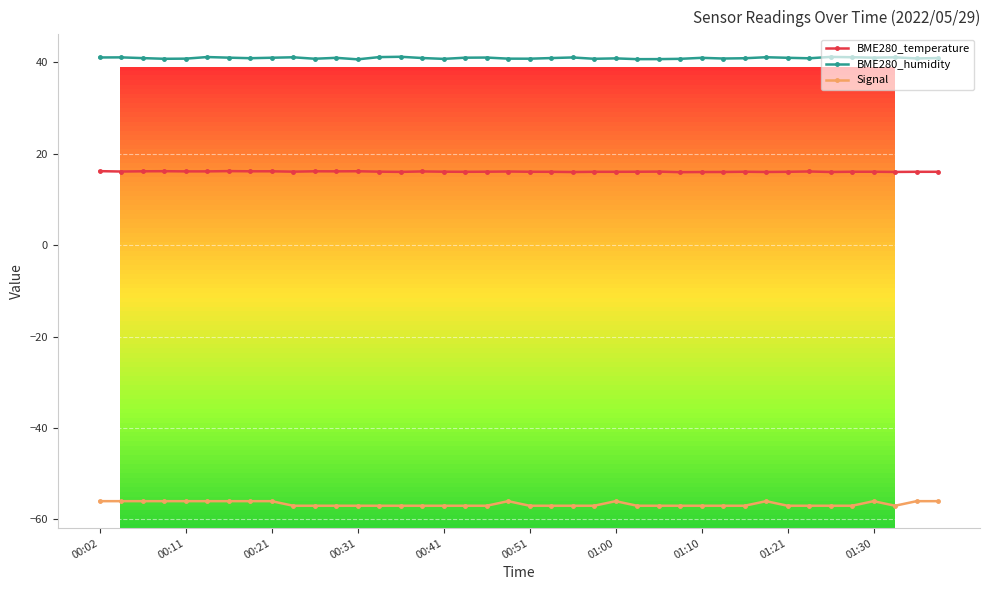

What is the sum of all BME280_humidity values?

1637.5